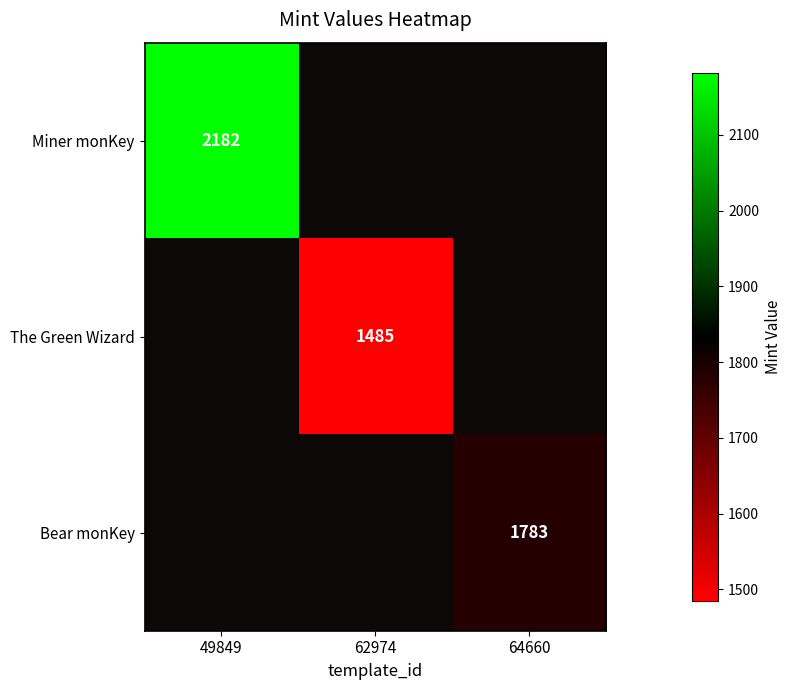

True or false: Bear monKey has a value of 1783.0 at 64660.

True